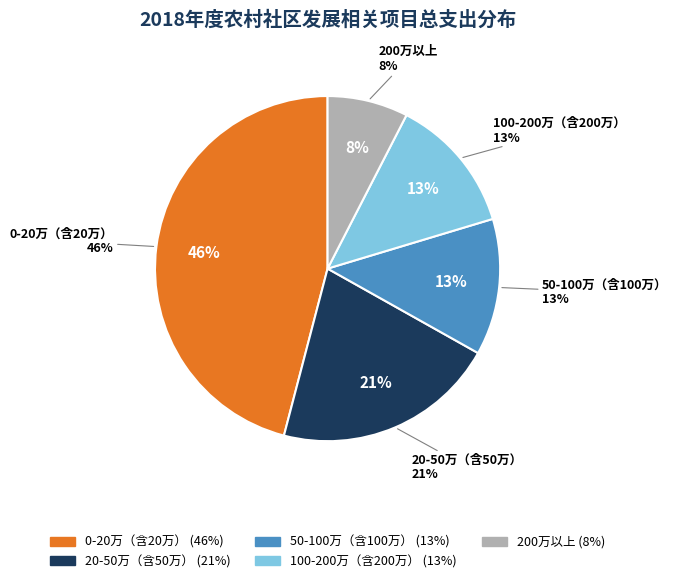

What percentage is the 200万以上 slice, to the nearest percent?

8%